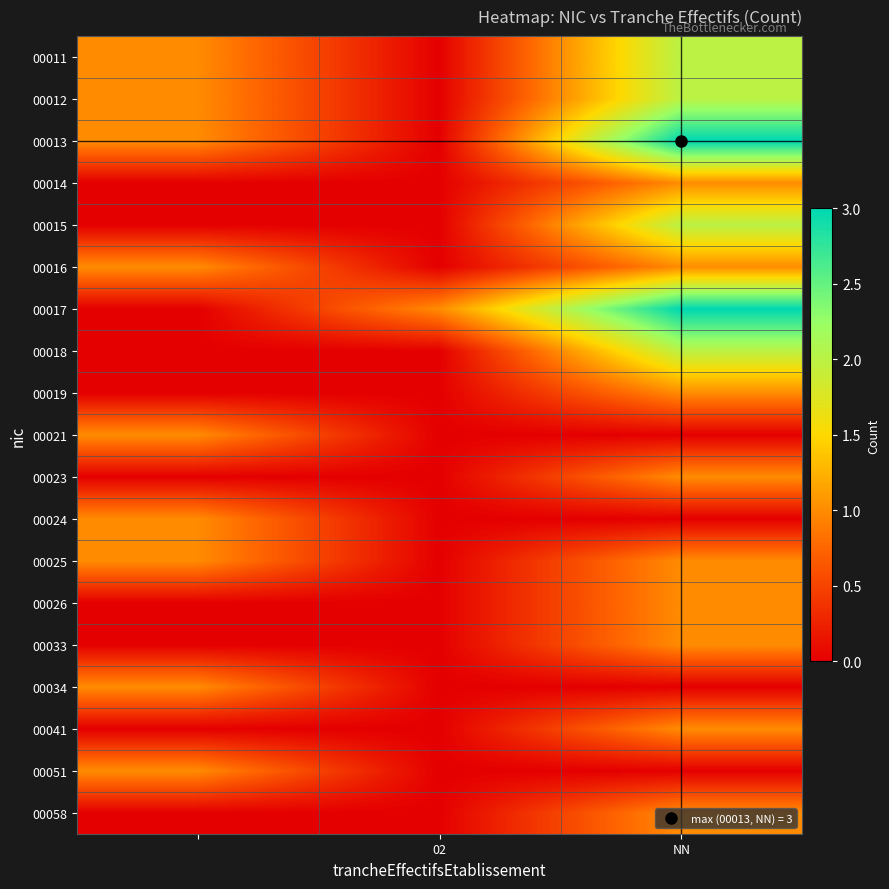

Which series has the largest range (max minus min)?

00013